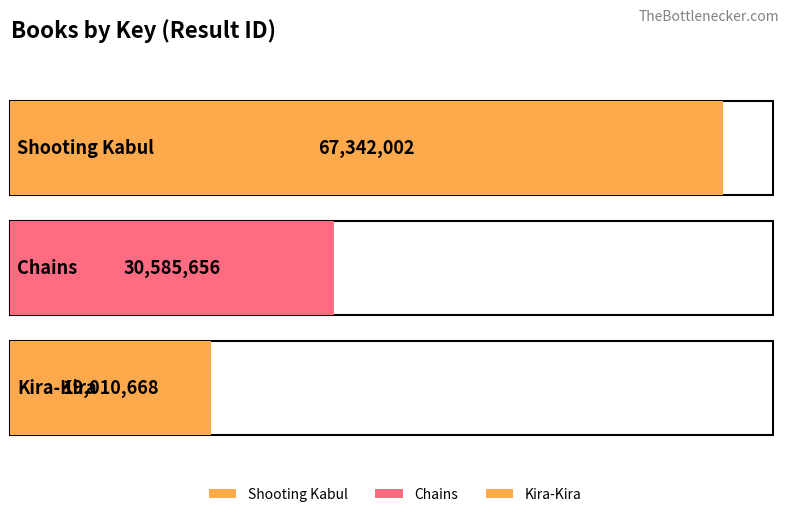

What is the greatest value displayed?

67342002